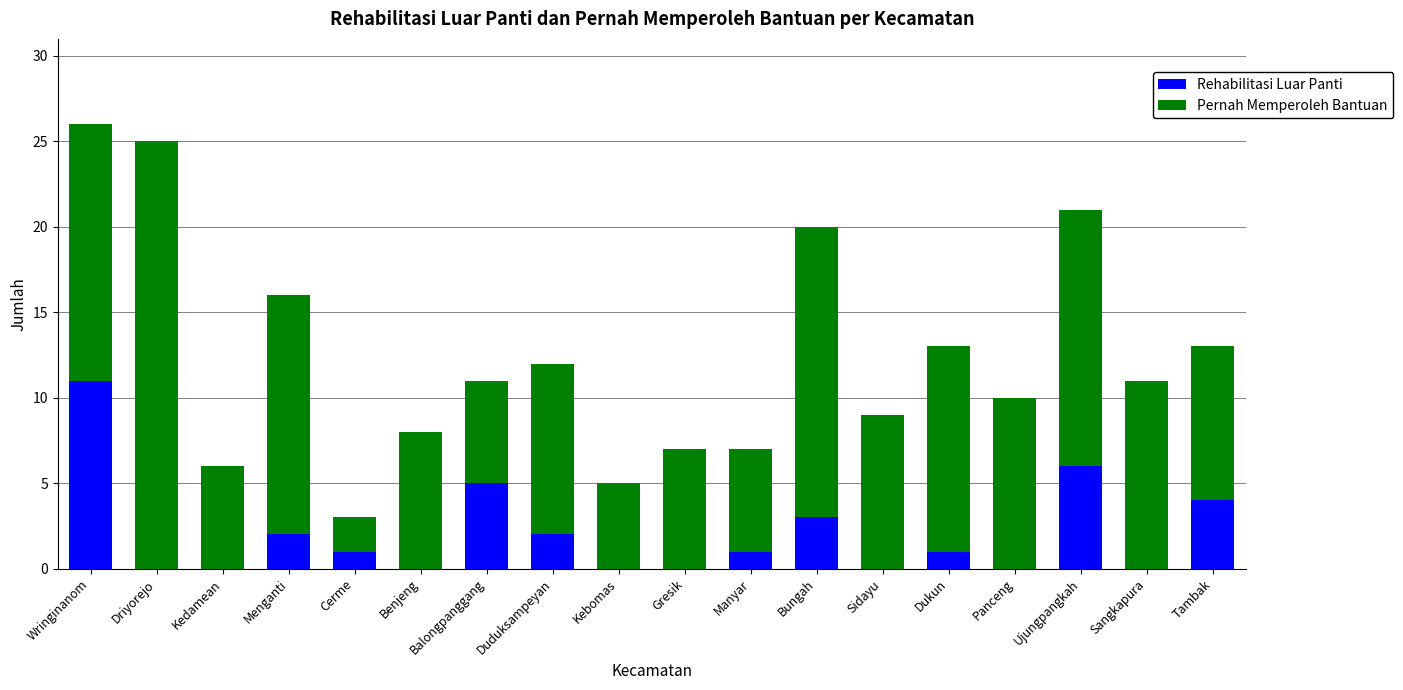

How many distinct data groups are displayed?

2